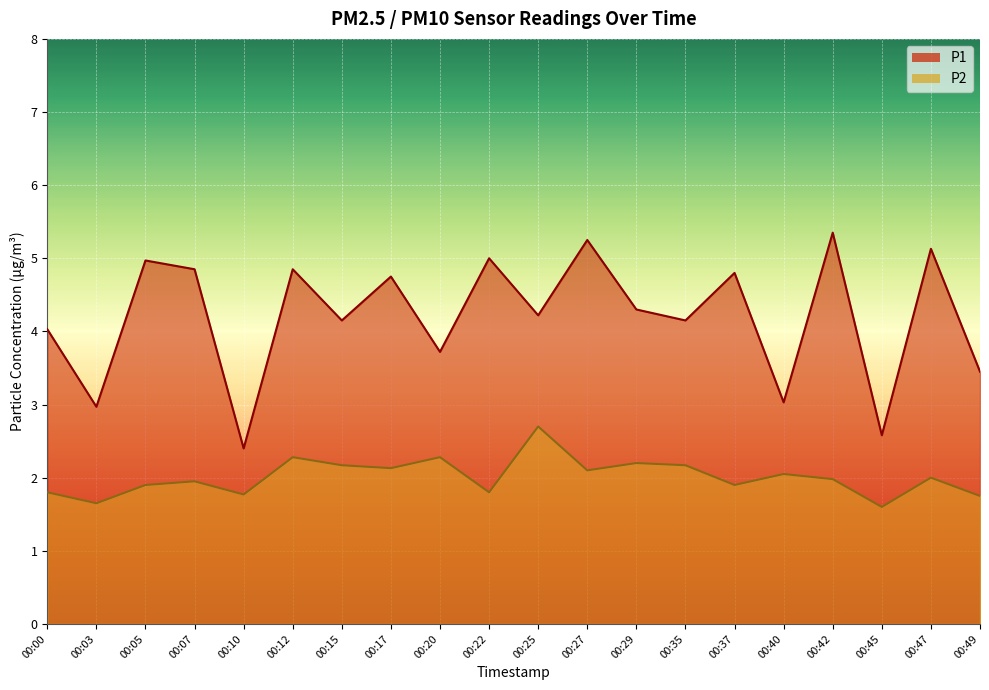

Which series has the widest spread of values?

P1